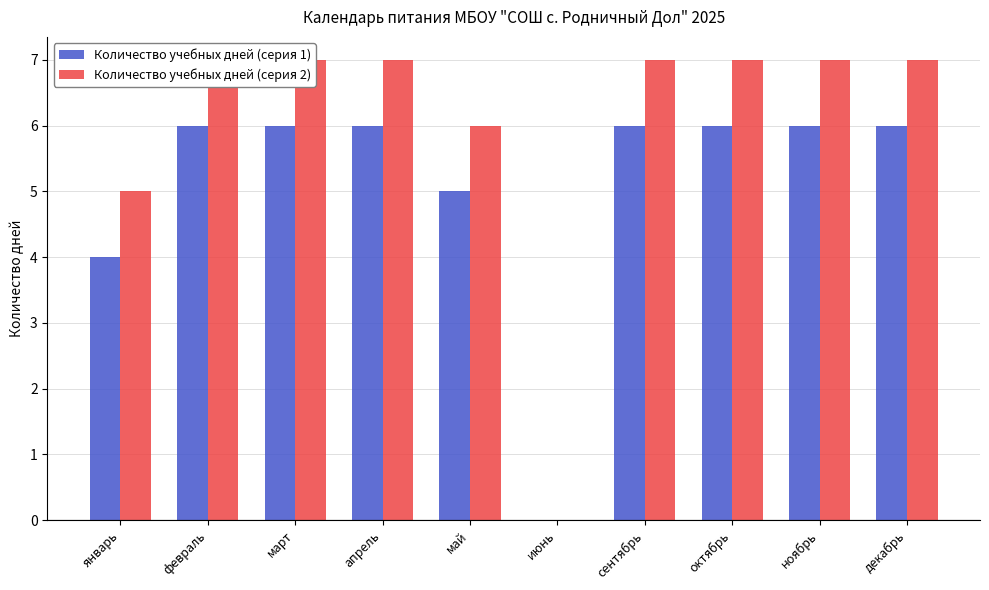

What is the sum of the Количество учебных дней (серия 1) values at ноябрь and март?

12